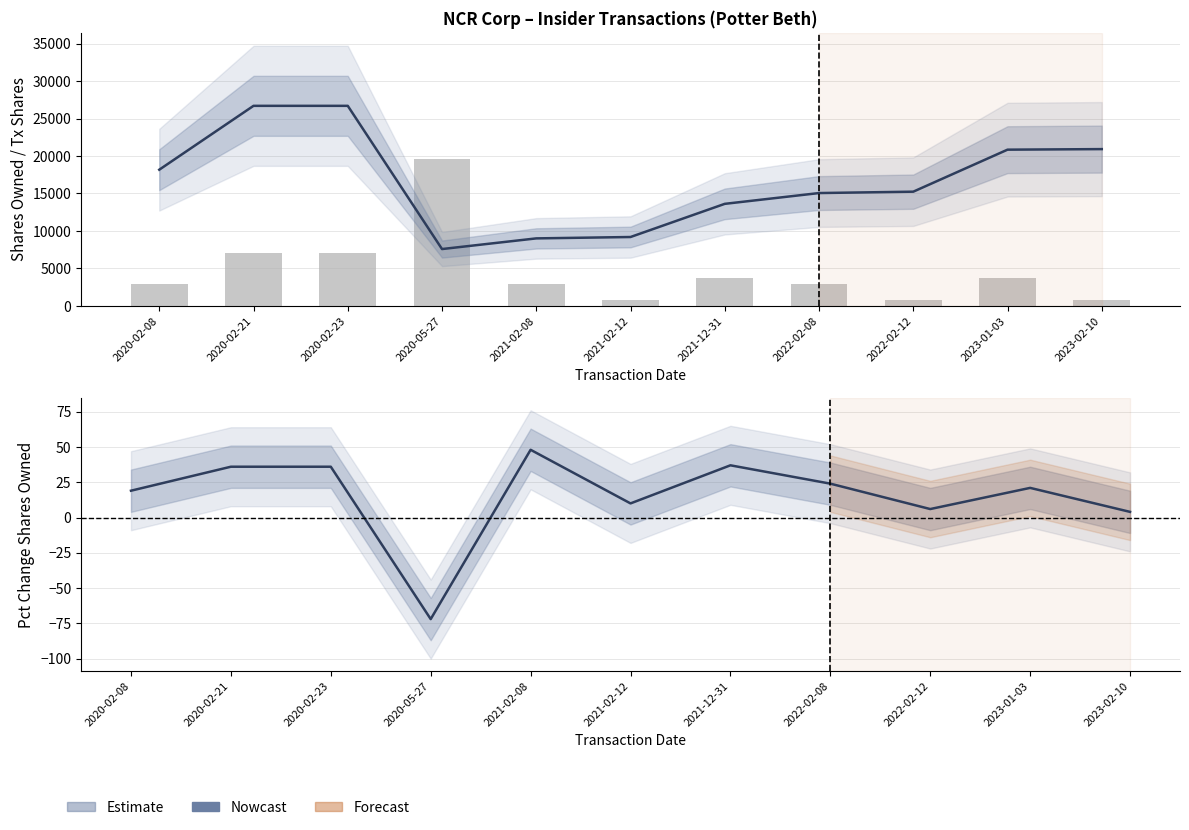

What is the sum of the pctchgSharesOwned values at 2023-01-03 and 2020-02-21?

57